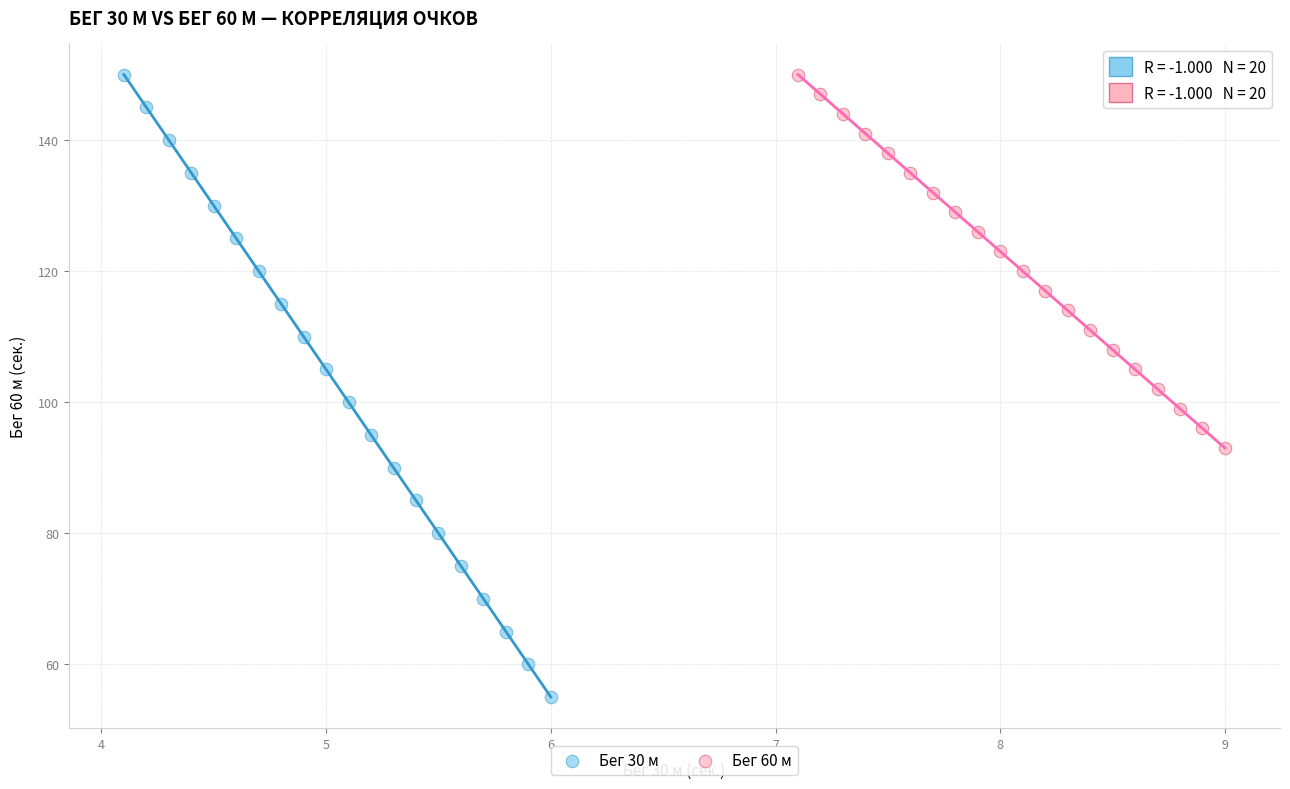

Which series reaches the minimum Y coordinate?

Бег 30 м